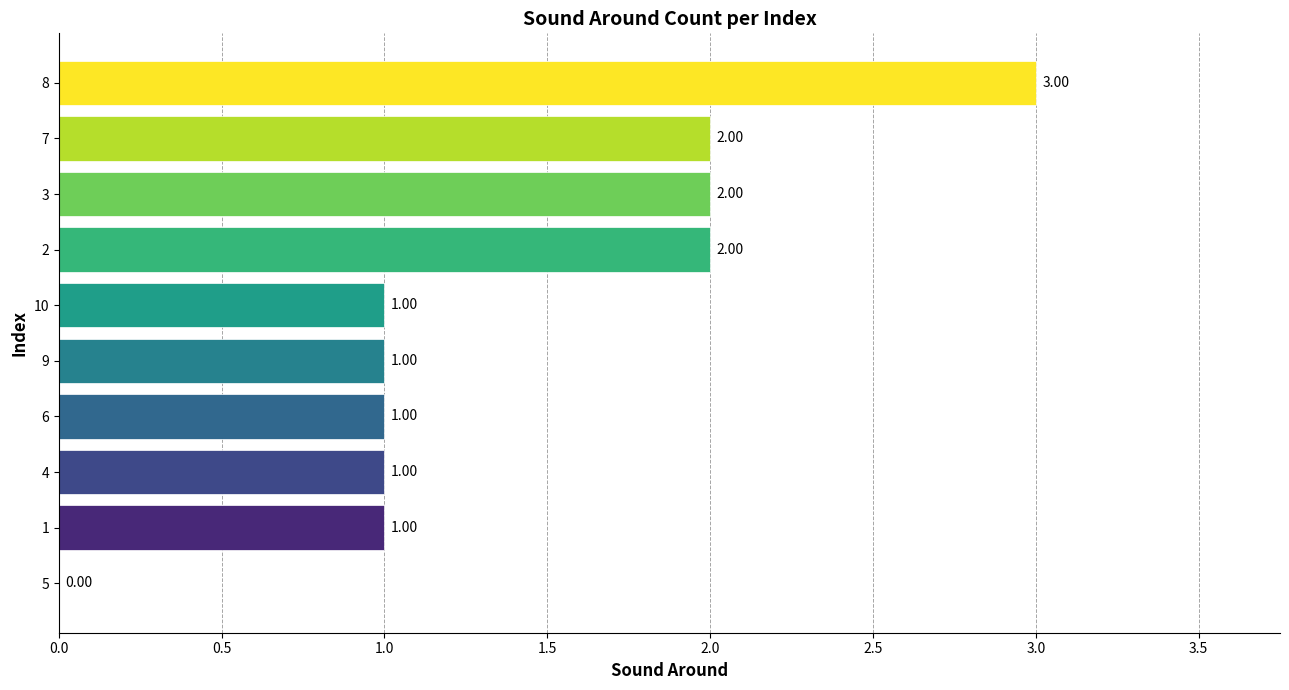

What is the change in value from 4 to 2?

+1